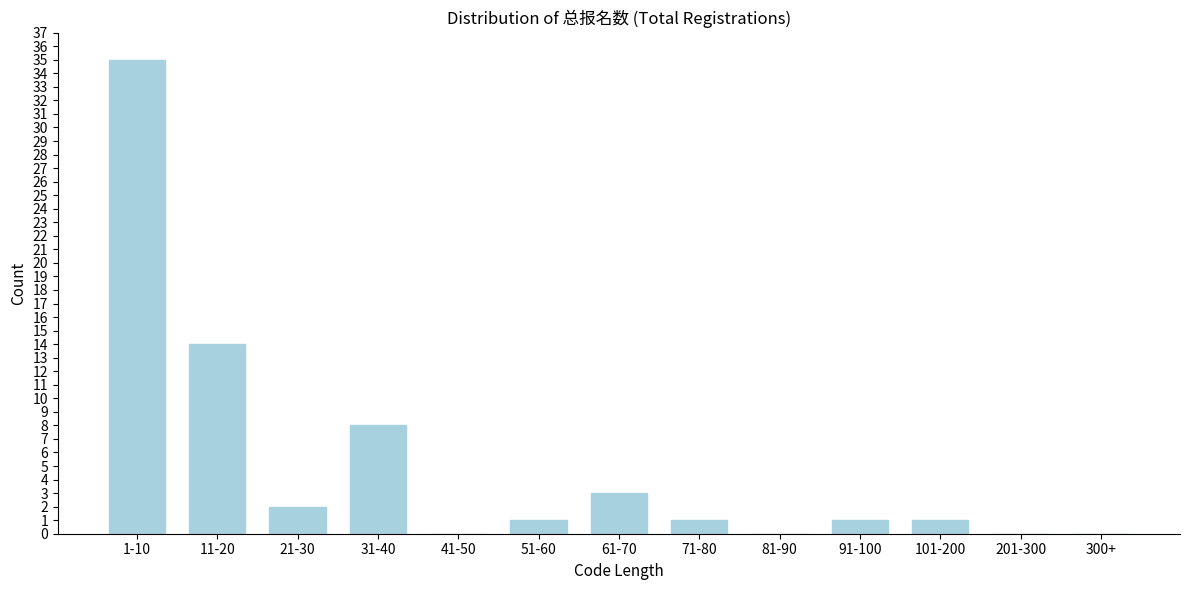

Reading left to right, transcribe all the data shown in this chart.

1-10=35	11-20=14	21-30=2	31-40=8	41-50=0	51-60=1	61-70=3	71-80=1	81-90=0	91-100=1	101-200=1	201-300=0	300+=0